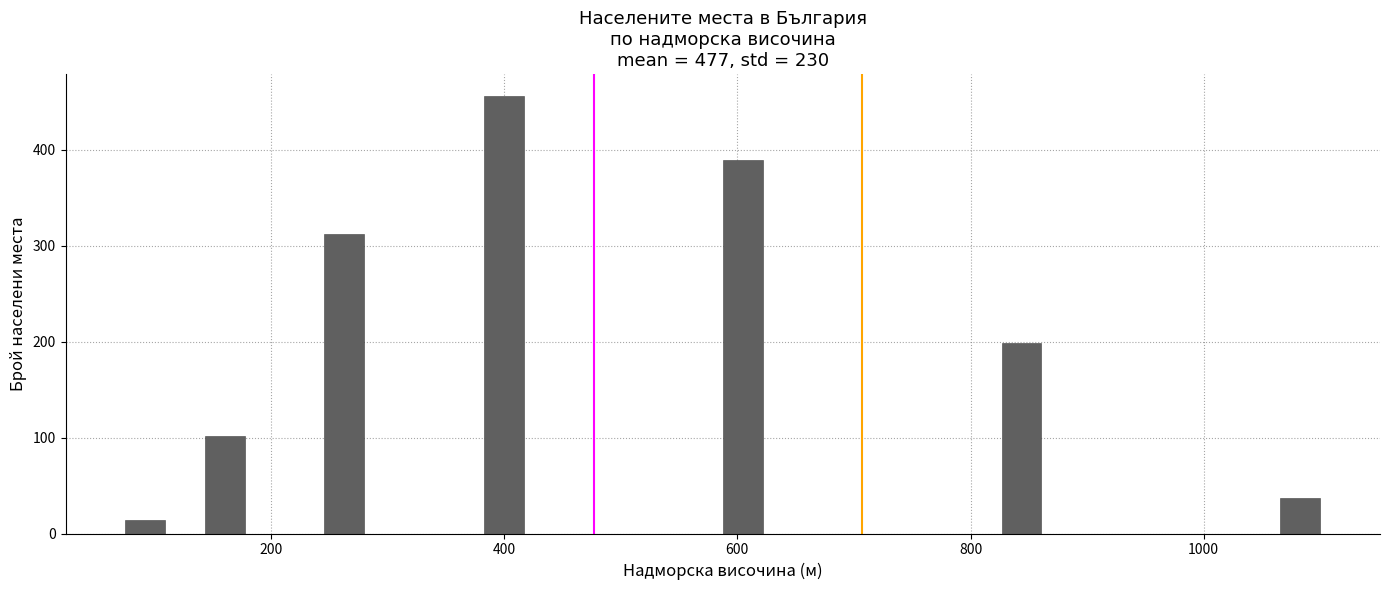

Around what value on the x-axis is the tallest bar? Give the approximate position of its centre, as read against the axis.

400